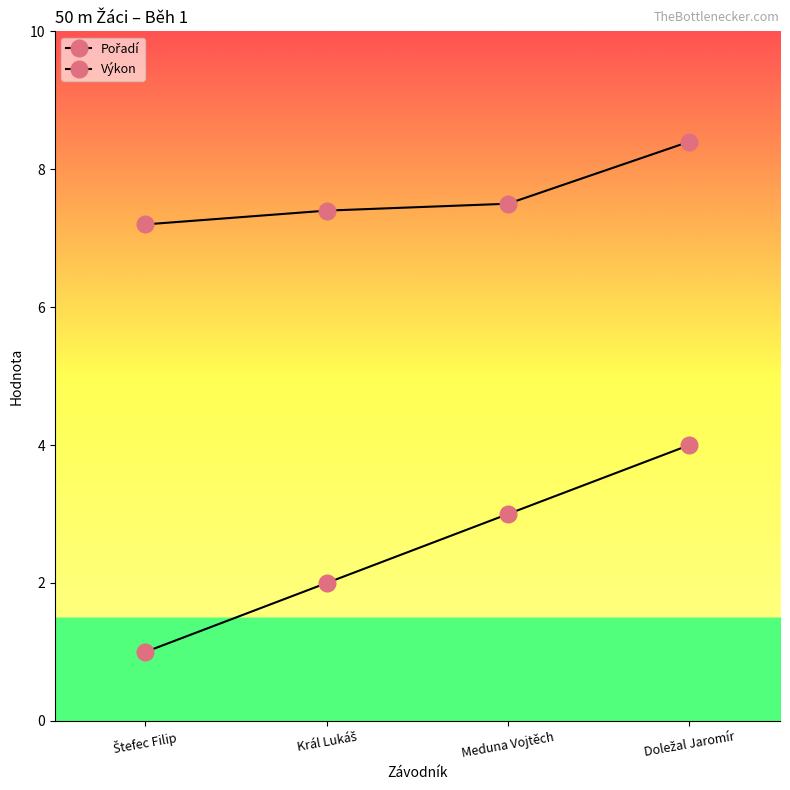

Count the number of categories in the chart.

4